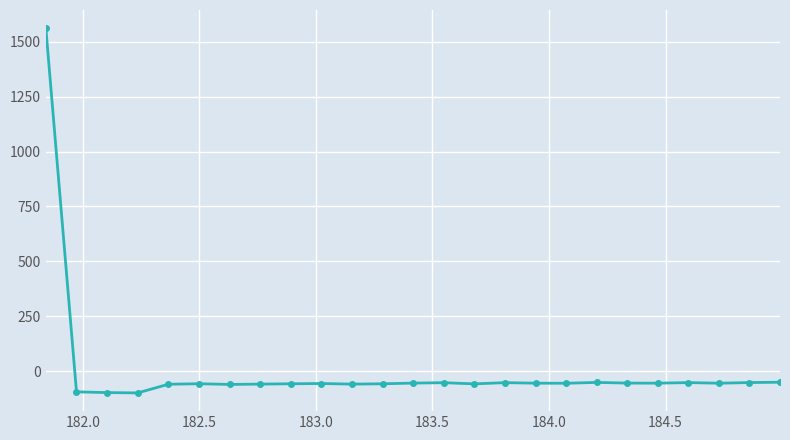

What is the smallest value displayed?

-99.5